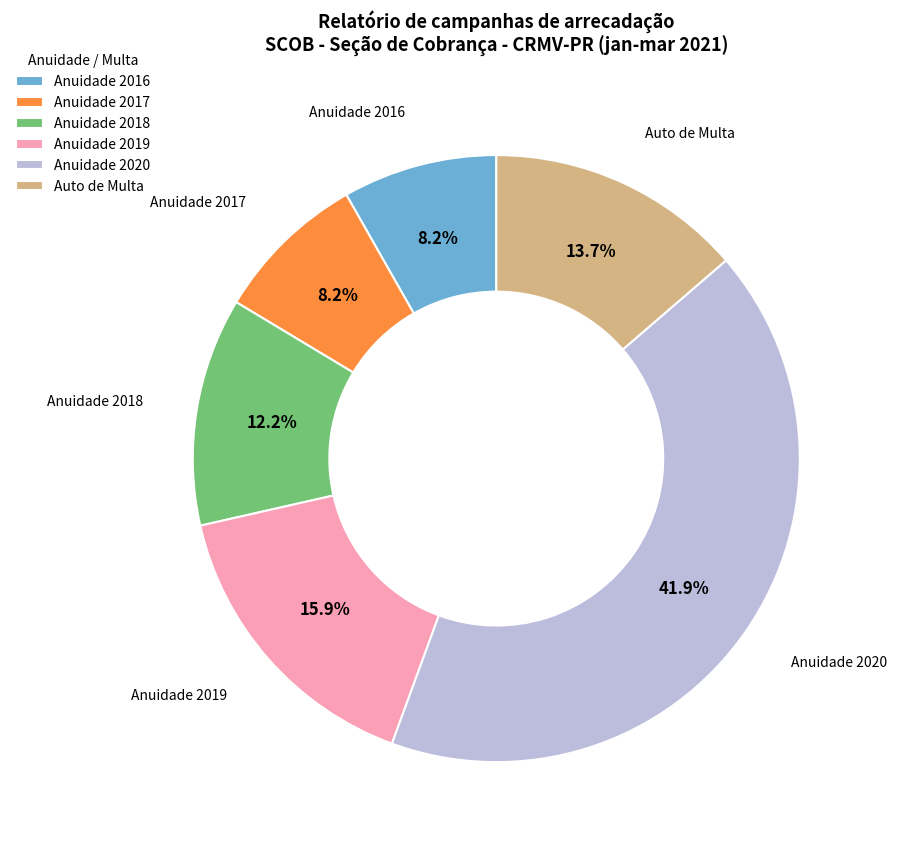

Which category has the biggest portion of the pie?

Anuidade 2020